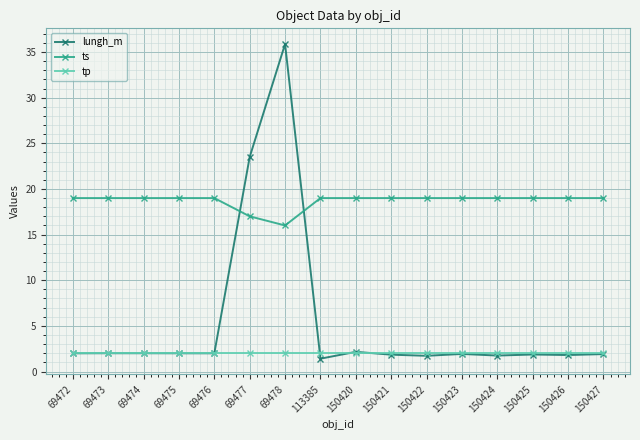

What is the value of the lungh_m point at the 1st from the left?

2.0